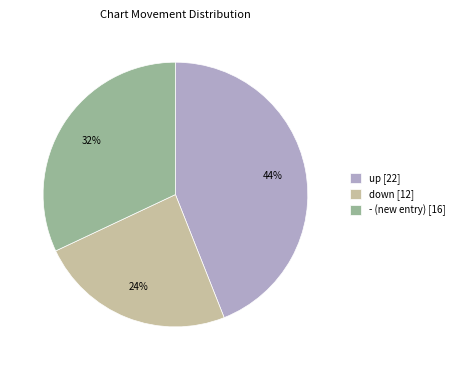

Combined, do - and down account for over 50%?

Yes